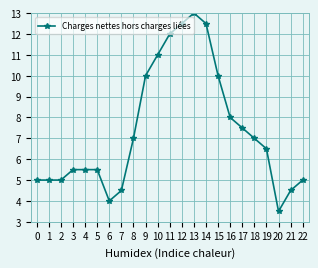

The chart shows a value of 5.0 at 2. True or false?

True